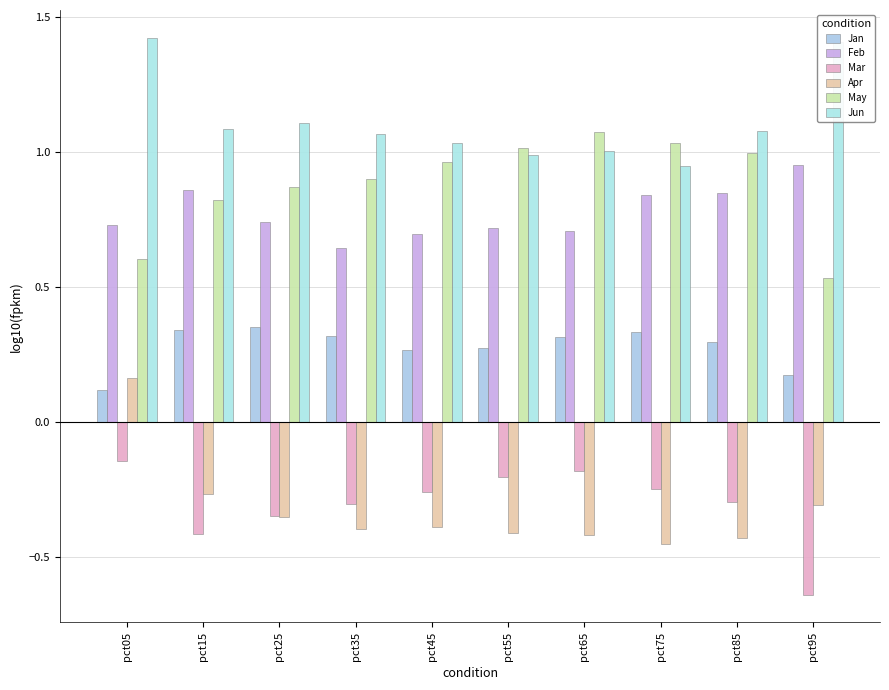

How many groups of bars are there?

10